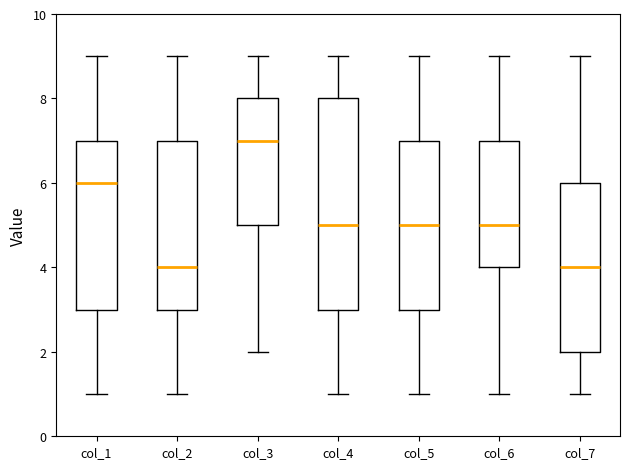

Reading left to right, read every box against the y-axis: the position of its median line, the range the box covers, and the ends of its whiskers. The values are not printed on the chart, so give them approximately, as read against the axis.

col_1: median 6, box 3 to 7, whiskers 1 to 9
col_2: median 4, box 3 to 7, whiskers 1 to 9
col_3: median 7, box 5 to 8, whiskers 2 to 9
col_4: median 5, box 3 to 8, whiskers 1 to 9
col_5: median 5, box 3 to 7, whiskers 1 to 9
col_6: median 5, box 4 to 7, whiskers 1 to 9
col_7: median 4, box 2 to 6, whiskers 1 to 9